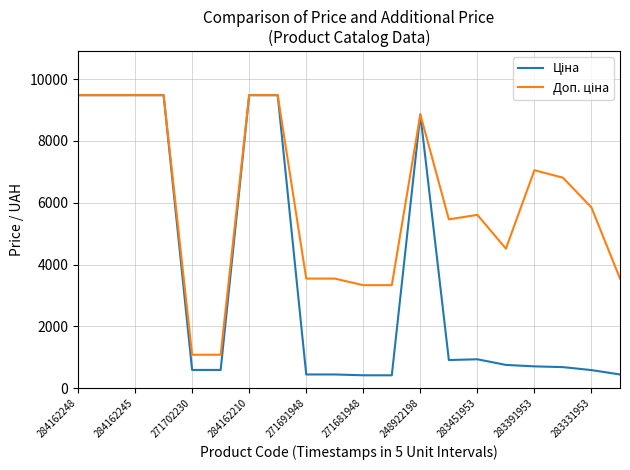

What is the greatest value displayed?

9480.1